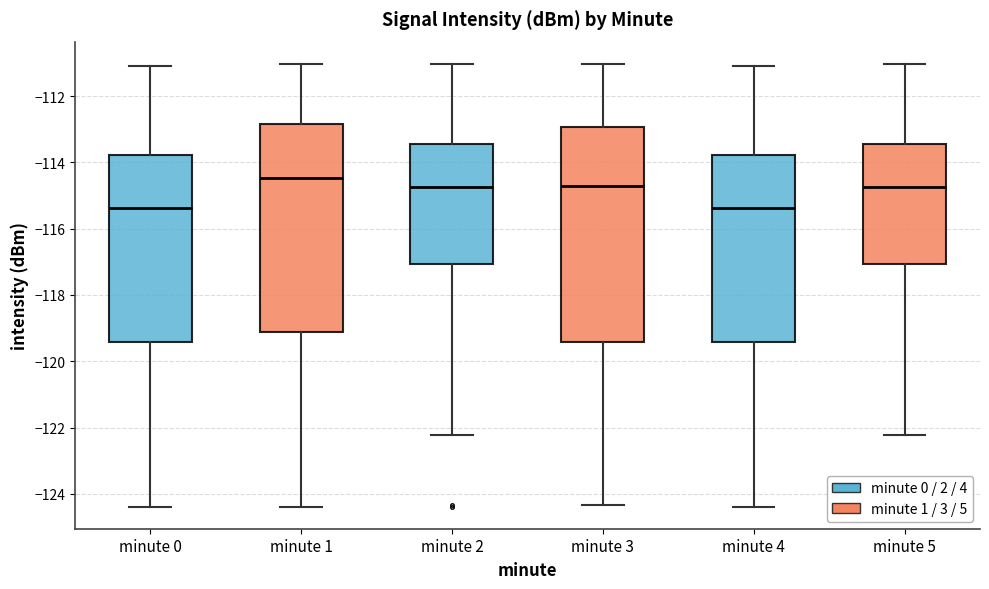

Which box has the highest median line?

minute 1